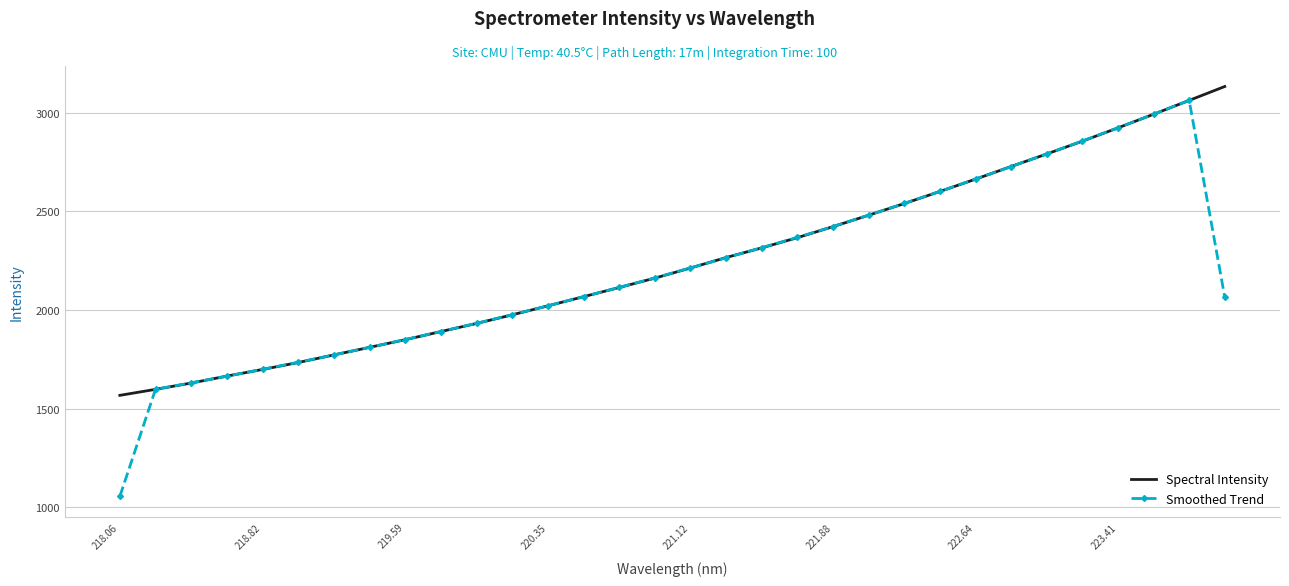

What is the average value of the Spectral Intensity series?

2244.6